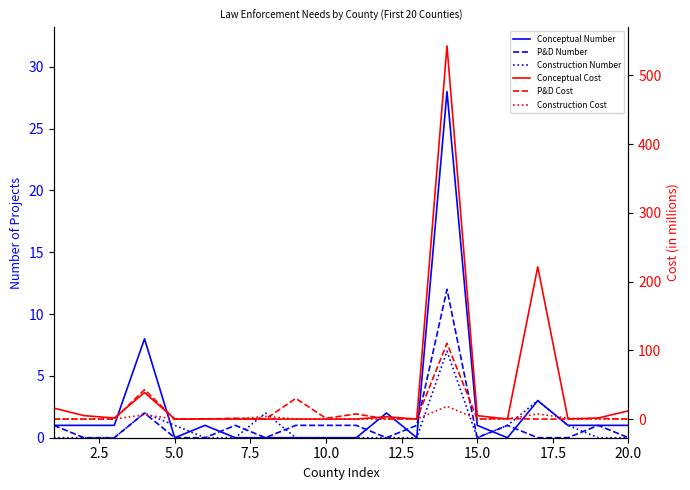

What is the difference between the maximum and minimum values in the Conceptual Number series?

28.0